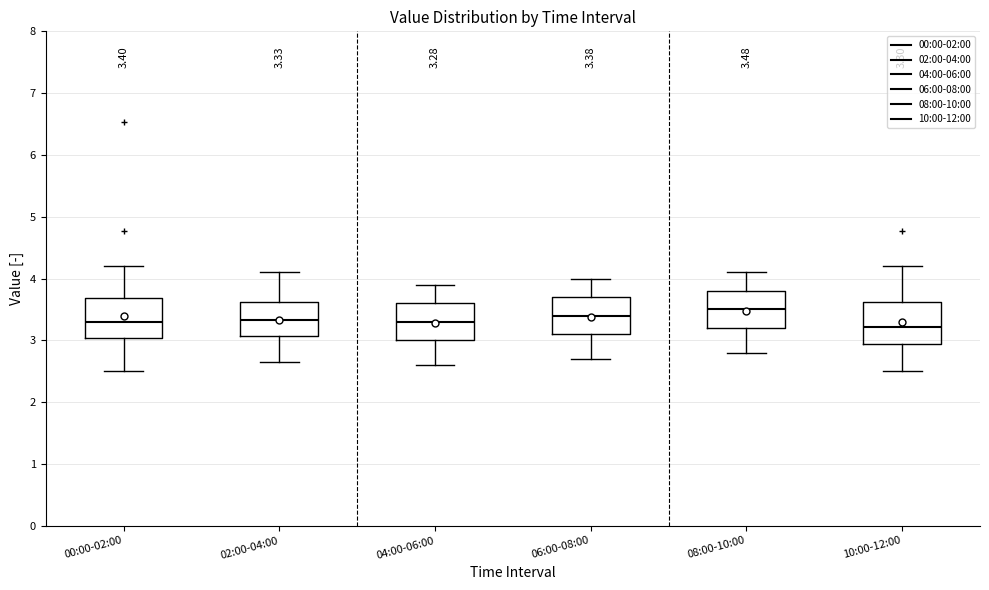

Which box has the highest median line?

08:00-10:00